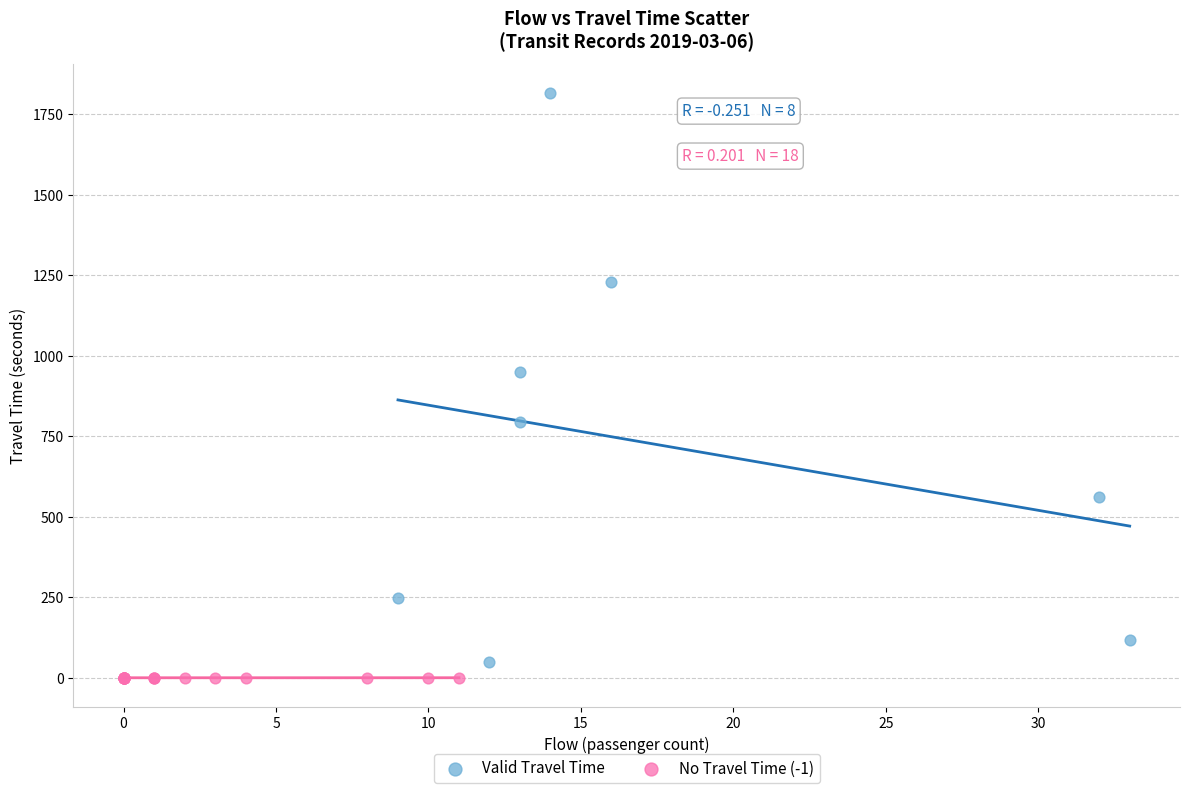

Which series has the largest Y range (max minus min)?

Valid Travel Time